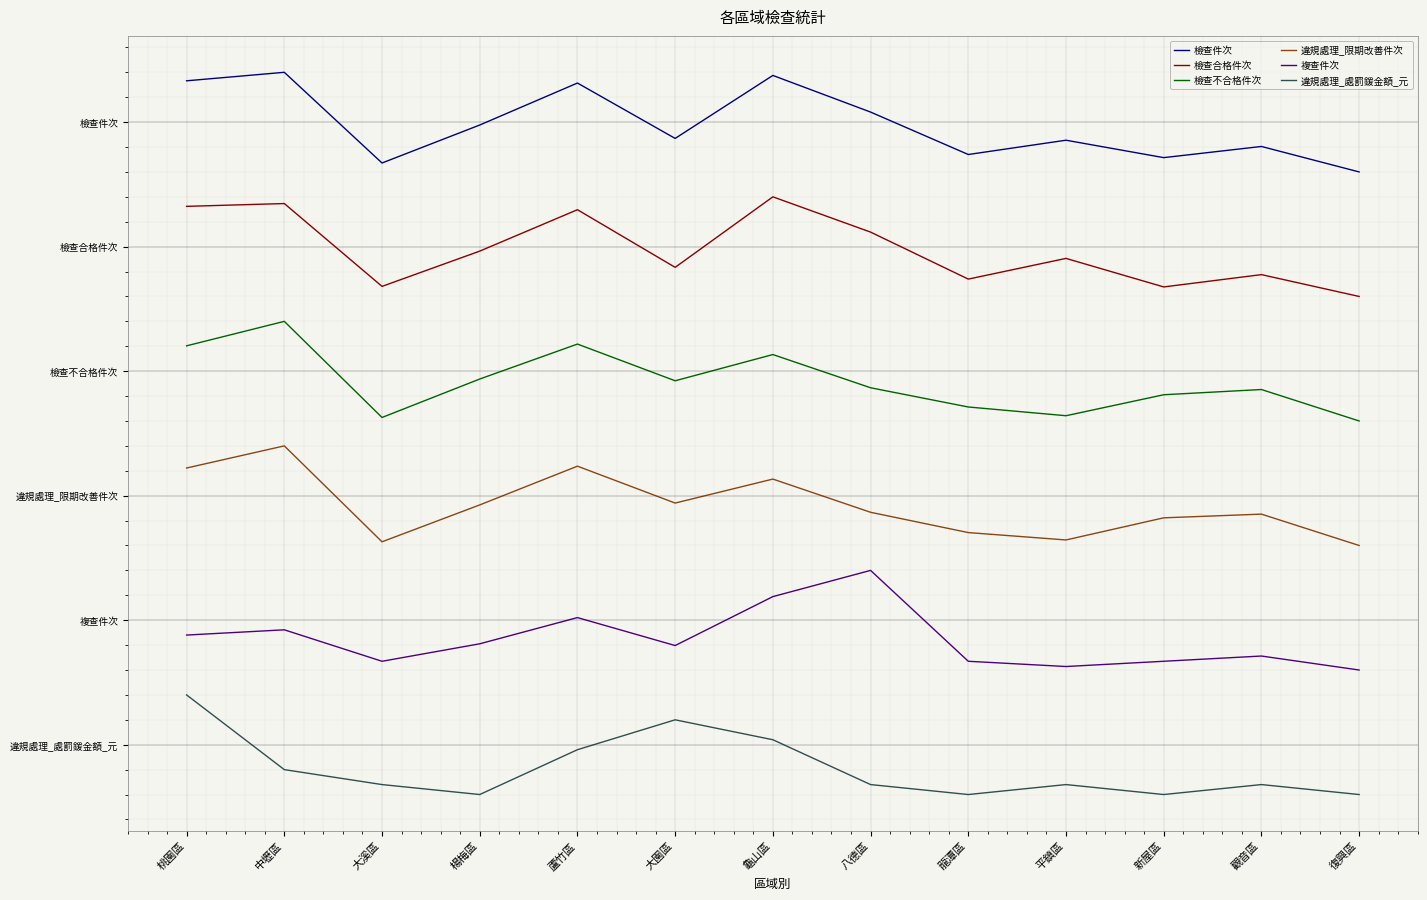

Rank the categories by 檢查件次 value from highest to lowest.

中壢區, 龜山區, 桃園區, 蘆竹區, 八德區, 楊梅區, 大園區, 平鎮區, 觀音區, 龍潭區, 新屋區, 大溪區, 復興區